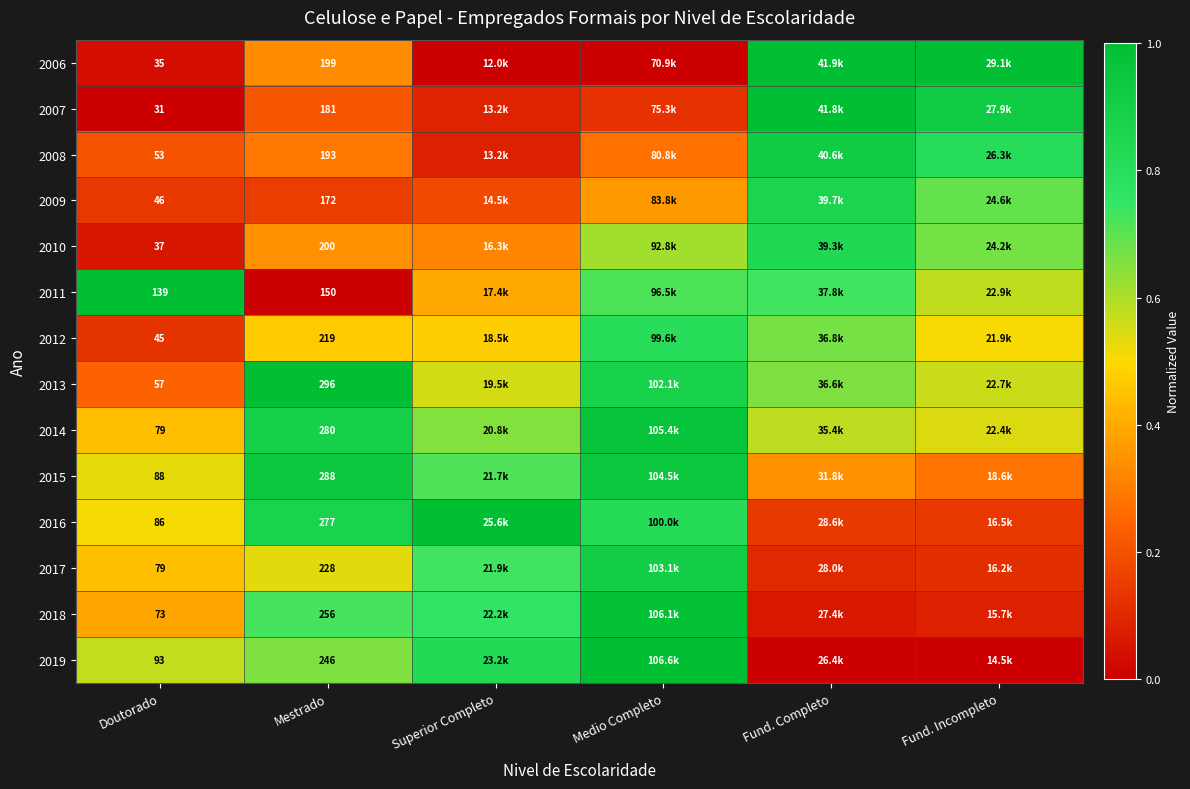

Read the 2012 value at Medio Completo.

0.8